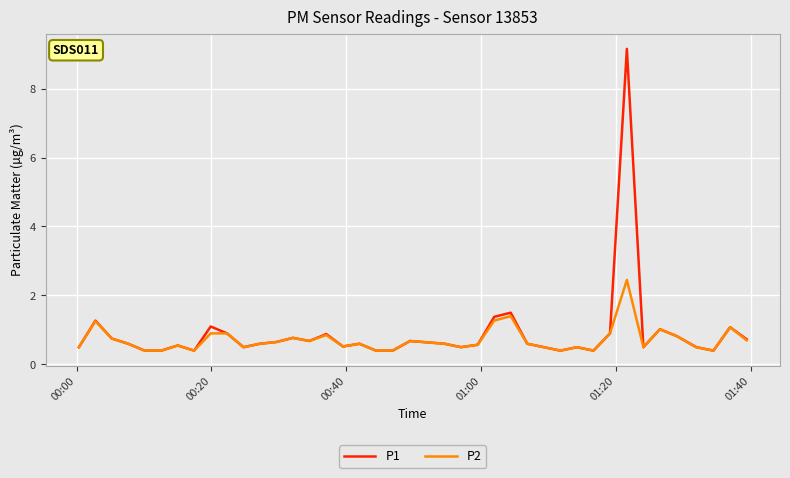

Is this an area chart (filled region under the line)?

No